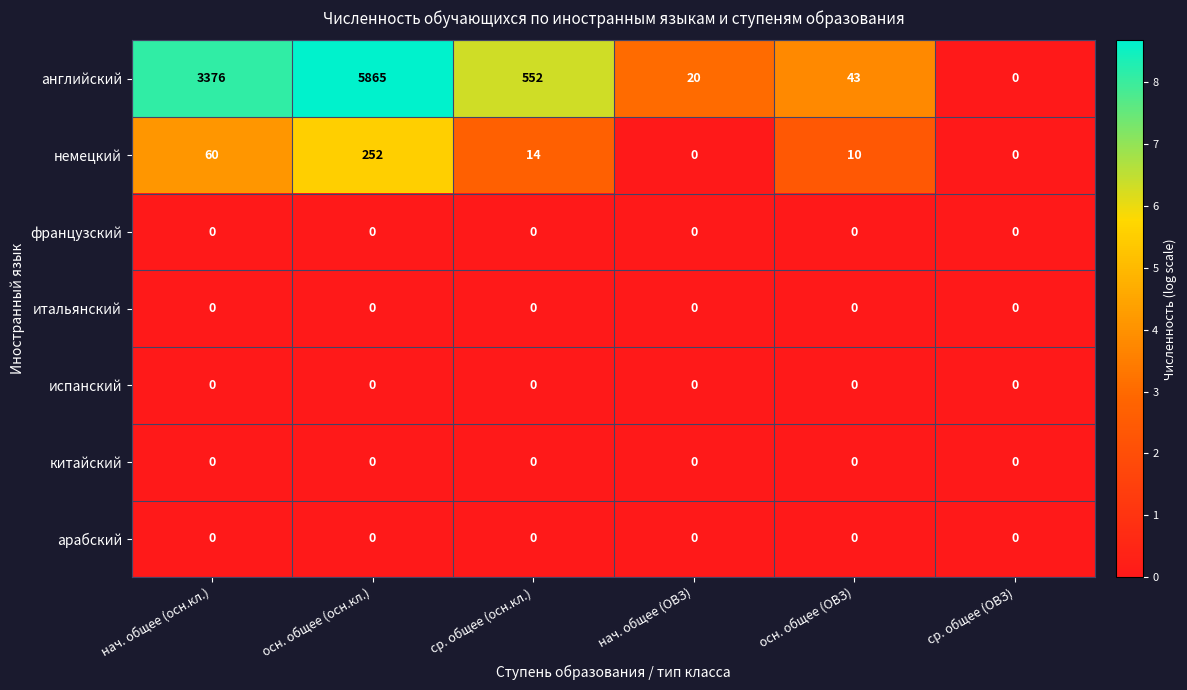

Which series changed the most between осн. общее (ОВЗ) and ср. общее (ОВЗ)?

английский